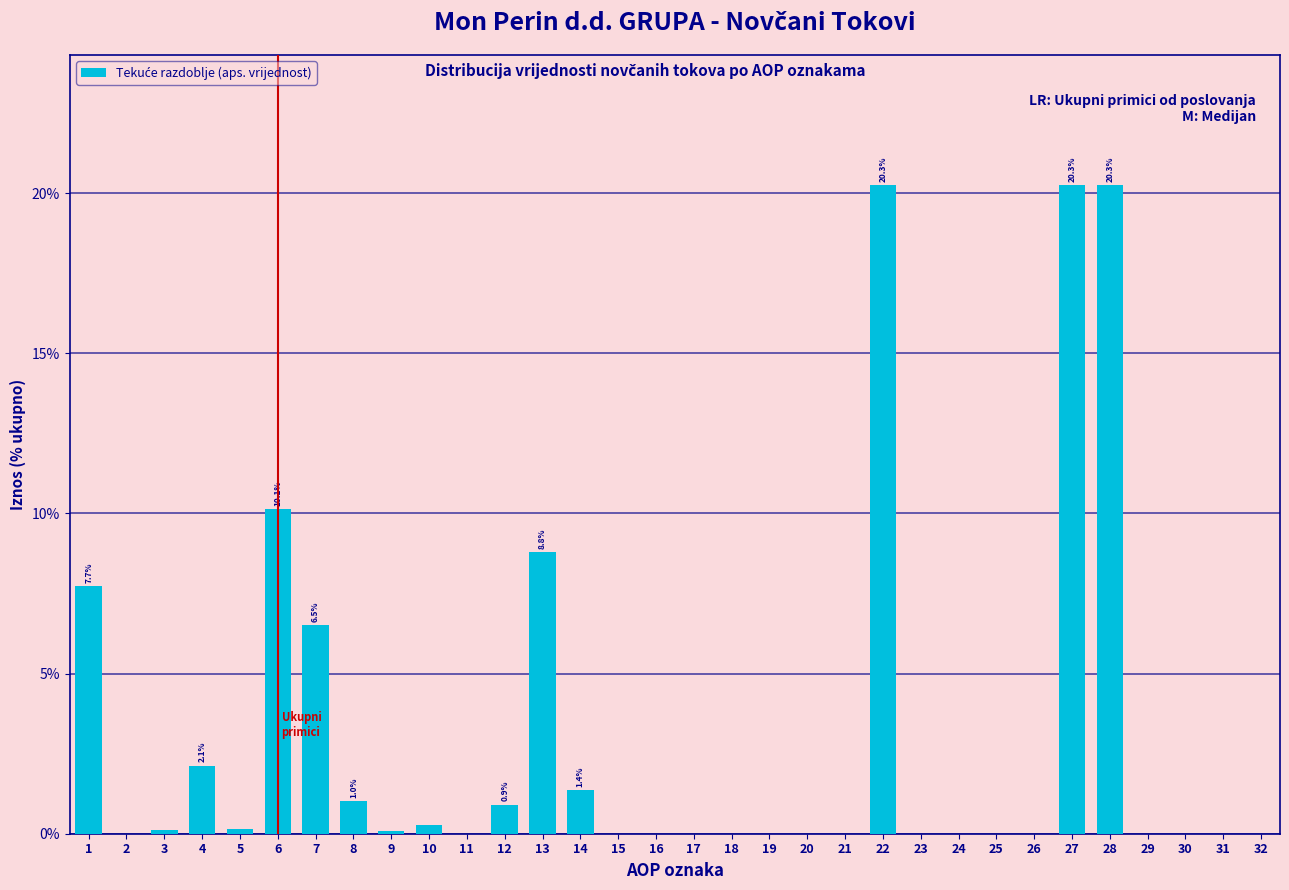

What is the sum of the values at 7 and 6?

16.7